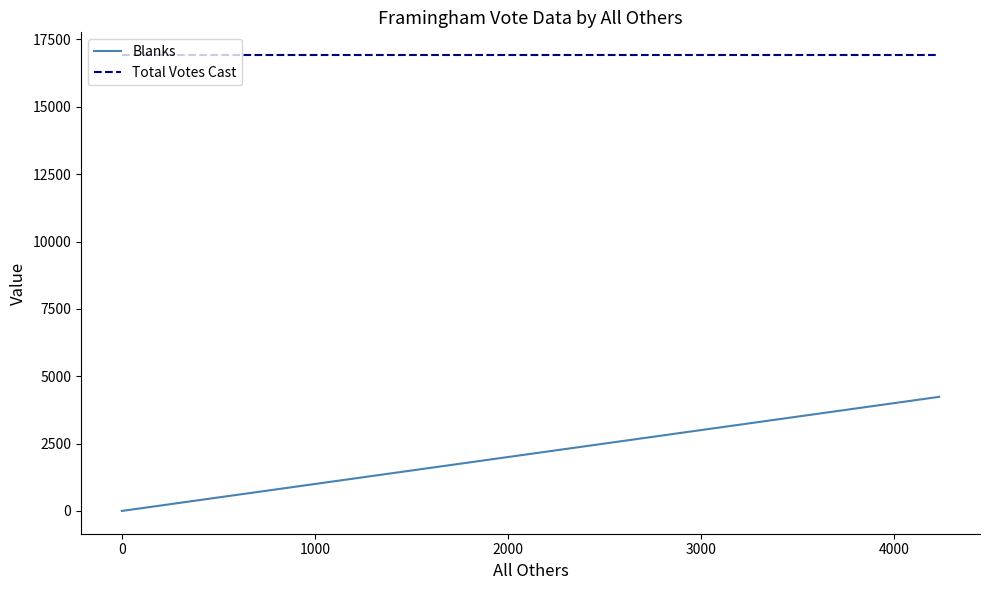

The value of Blanks at 0 is -1384. True or false?

False